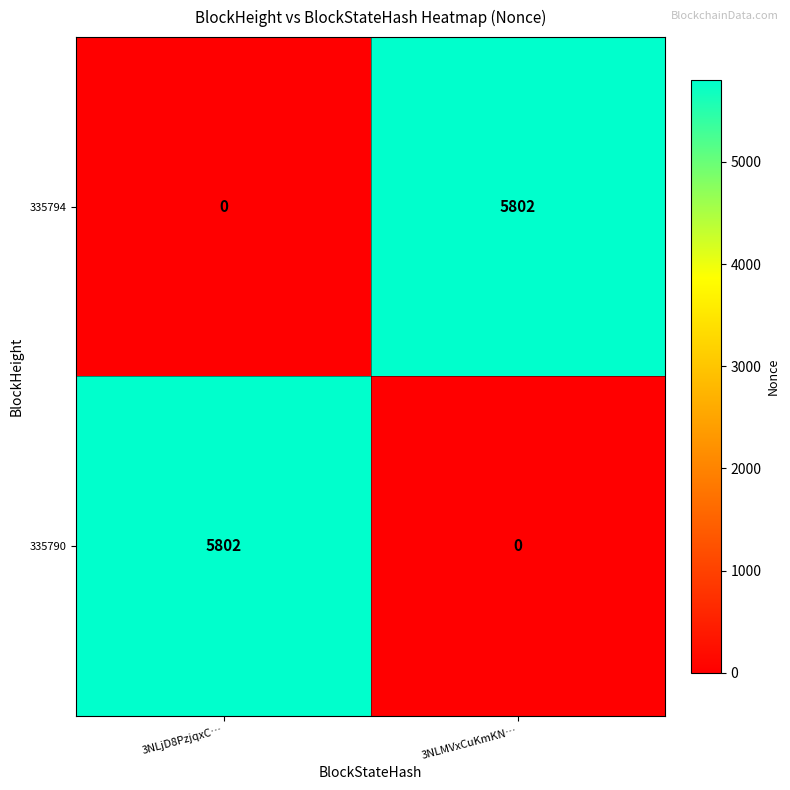

Count the number of data series in this chart.

2